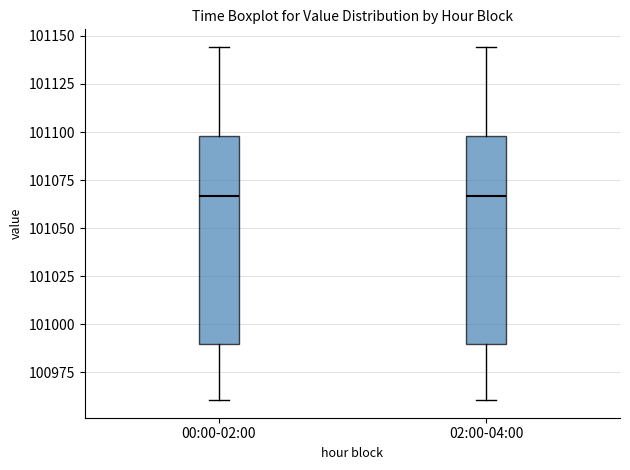

Where is the lower edge of the box for 00:00-02:00 on the y-axis? The values are not printed on the chart, so give them approximately, as read against the axis.

100990